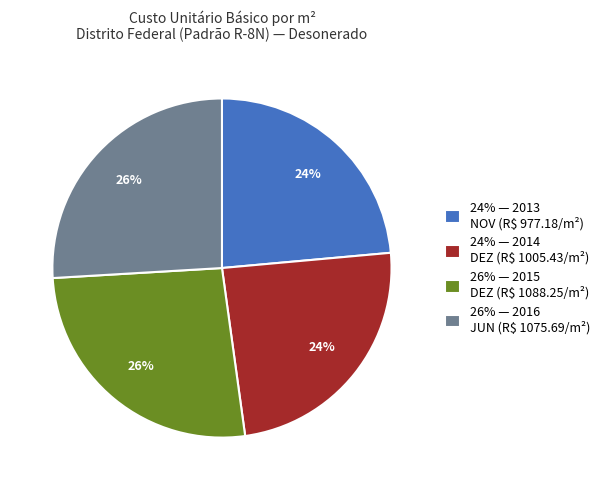

To the nearest percent, what is the average slice percentage?

25%